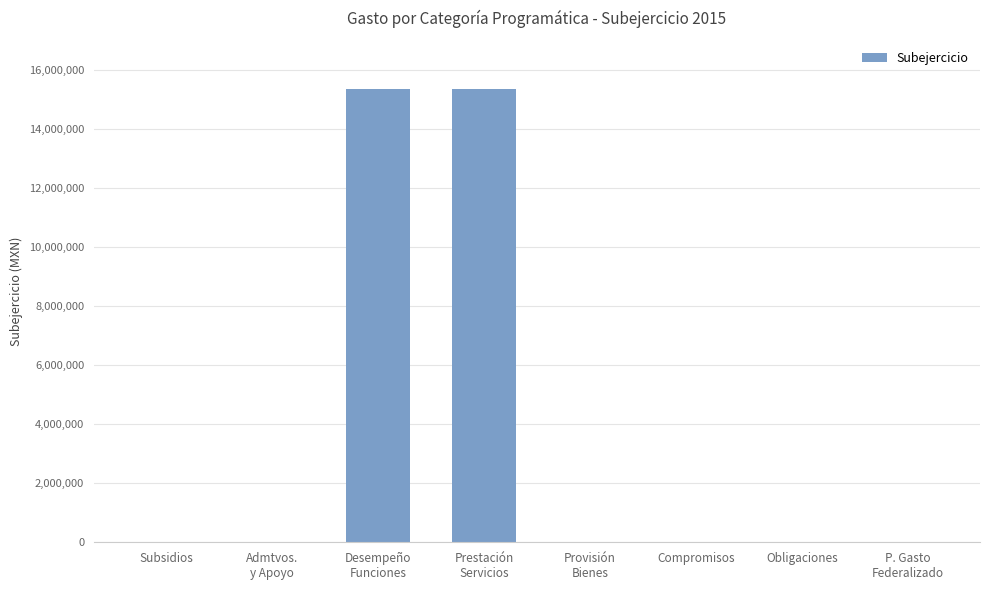

What is the sum of all values?

30729854.7